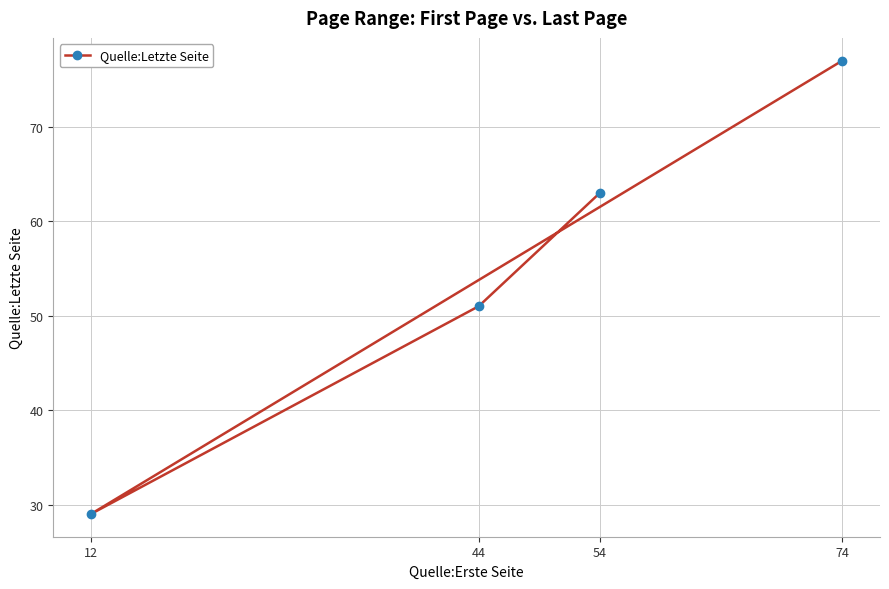

How many lines are shown in the chart?

1